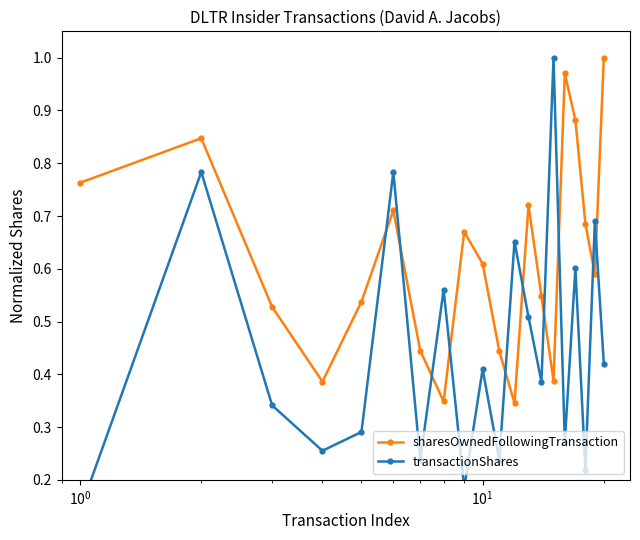

In sharesOwnedFollowingTransaction, how many points are higher than both neighbors (excluding endpoints)?

5